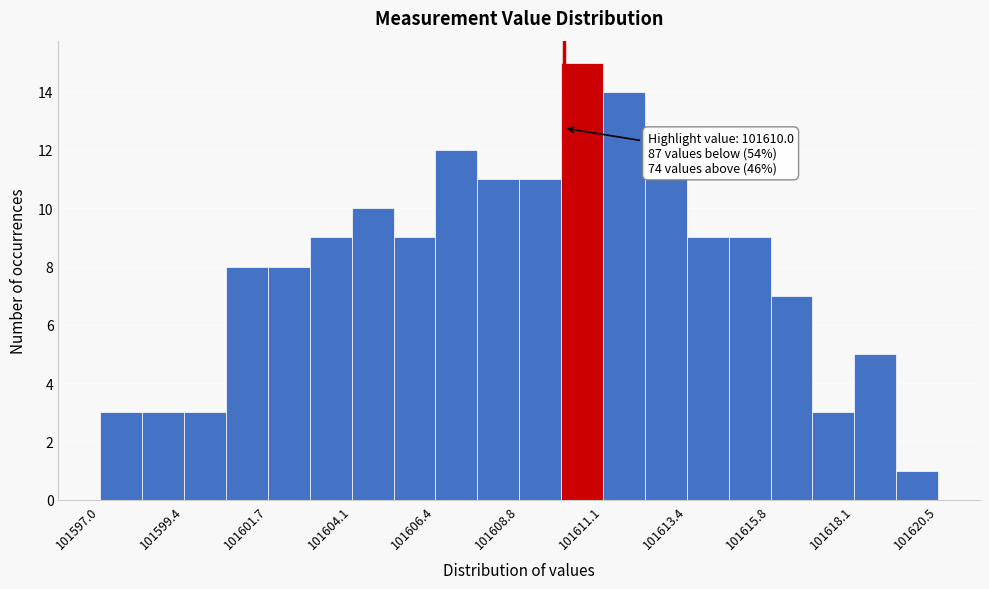

Around what value on the x-axis is the tallest bar? Give the approximate position of its centre, as read against the axis.

101610.5